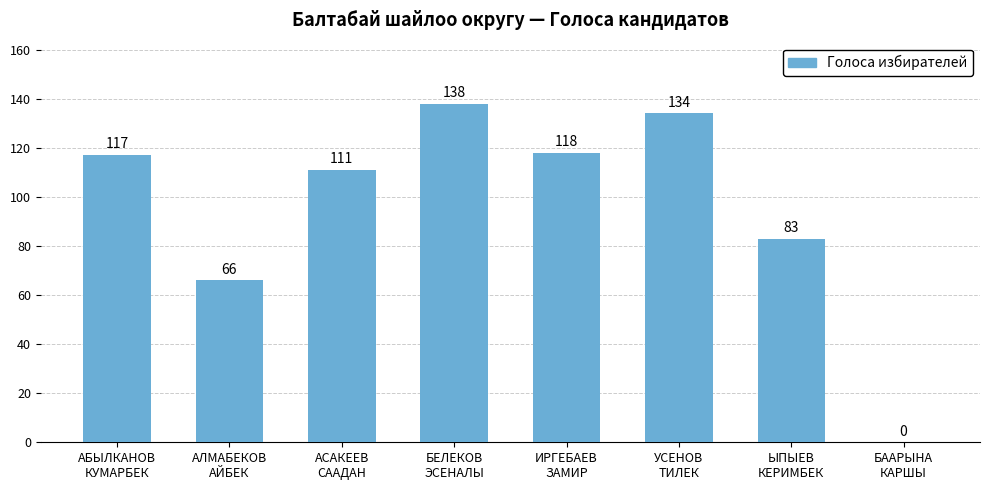

What is the change in value from БЕЛЕКОВ
ЭСЕНАЛЫ to БААРЫНА
КАРШЫ?

-138